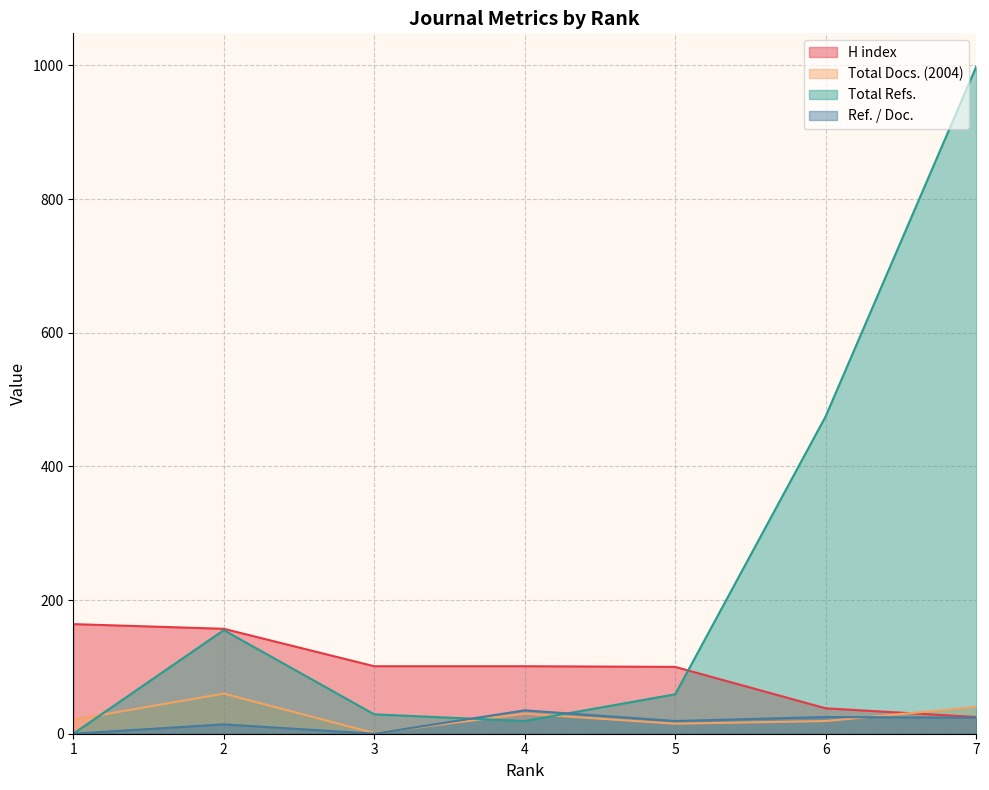

Which series has the largest total across all categories?

Total Refs.